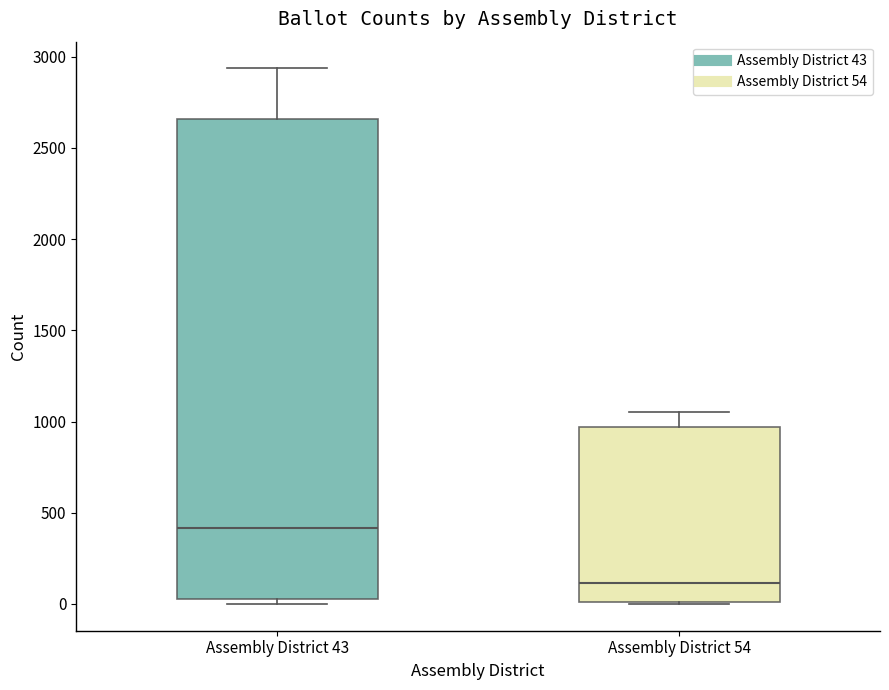

Reading left to right, transcribe this box plot: for each box, give where its median line is, the range the box spans, and where its two whiskers end, as read against the y-axis. The values are not printed on the chart, so give them approximately, as read against the axis.

Assembly District 43: median 400, box 50 to 2650, whiskers 0 to 2950
Assembly District 54: median 100, box 0 to 950, whiskers 0 to 1050